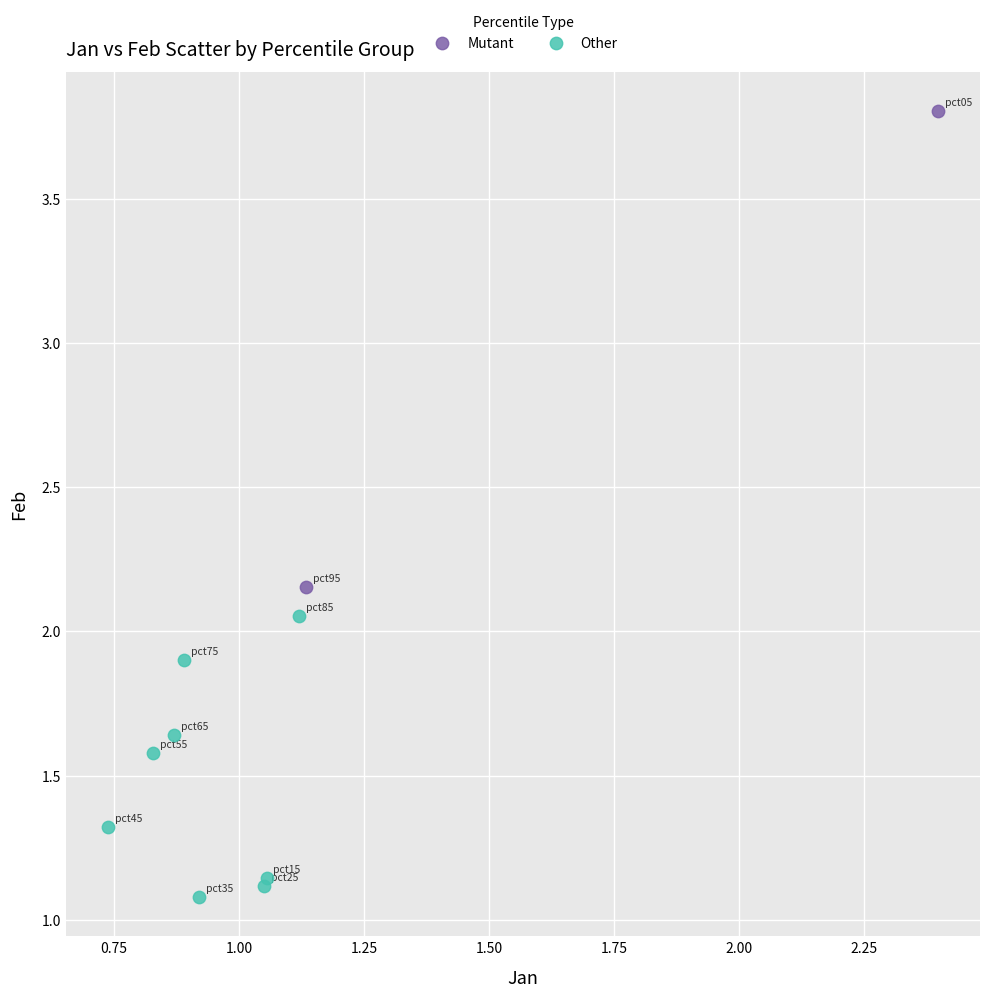

Which series reaches the minimum Y coordinate?

Other